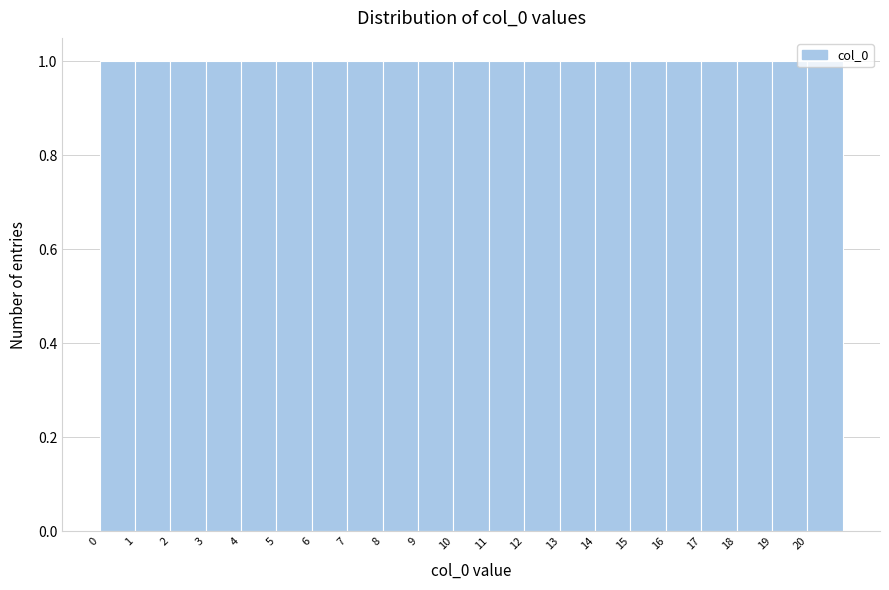

What is the height of the bar covering 17 to 18 on the x-axis? The values are not printed on the chart, so give them approximately, as read against the axis.

1